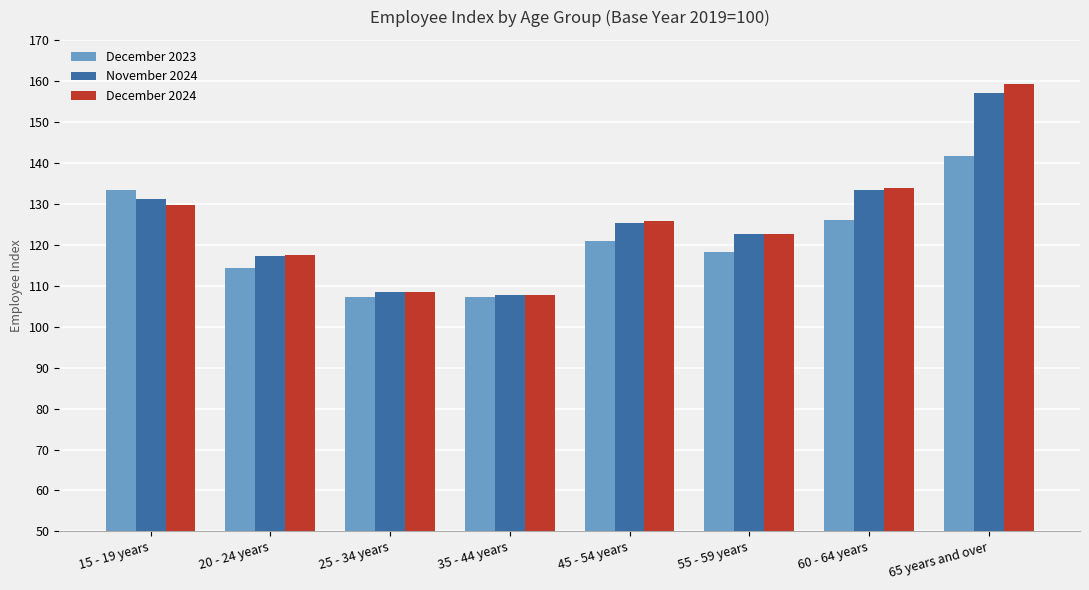

At how many categories does at least one series exceed 131?

3